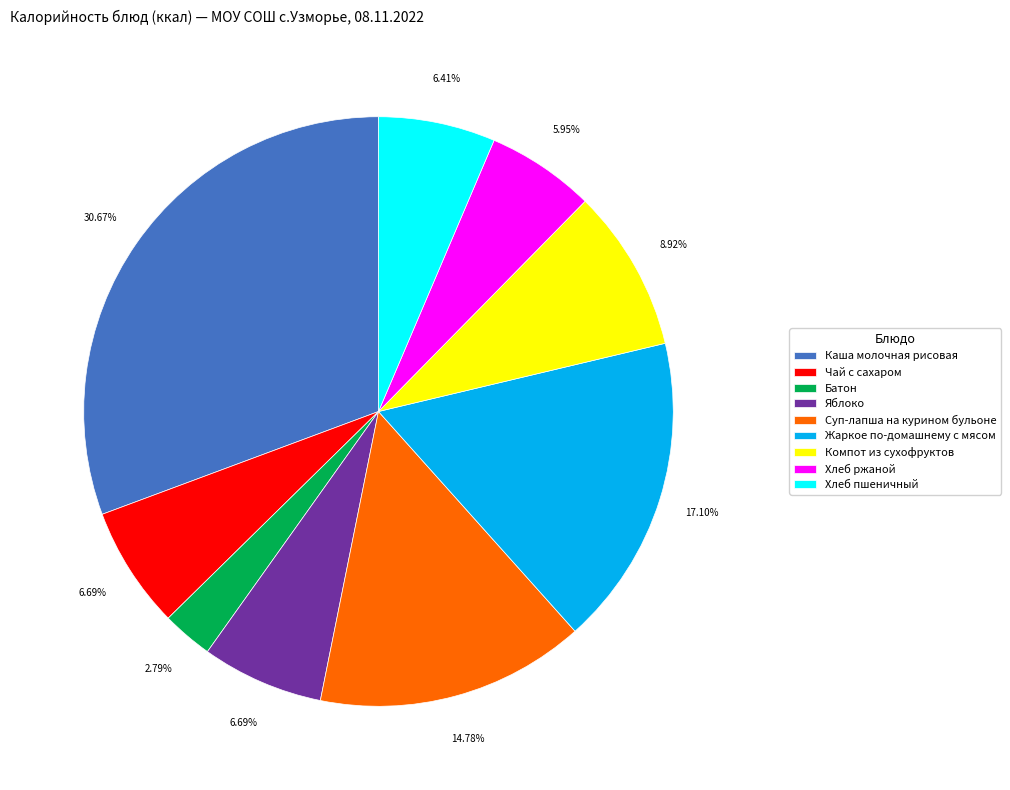

True or false: Яблоко accounts for 7% of the total.

True